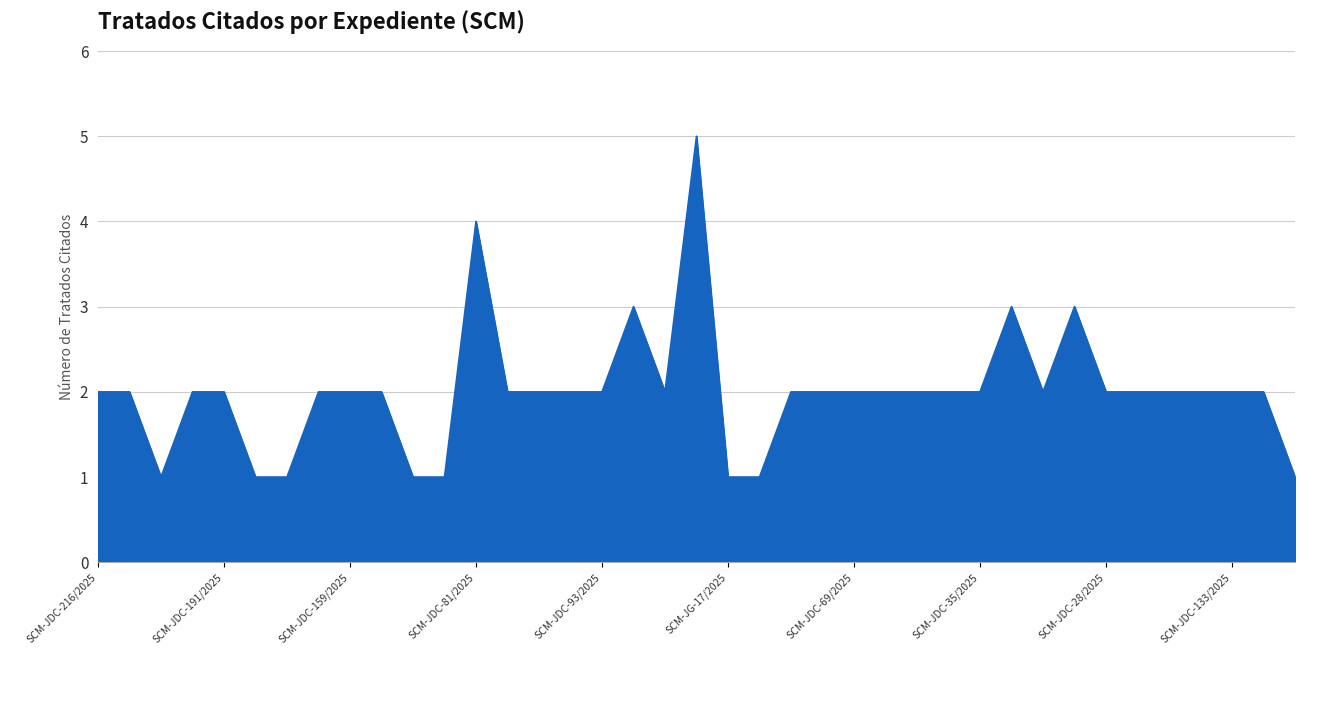

What is the difference between the maximum and minimum values?

4